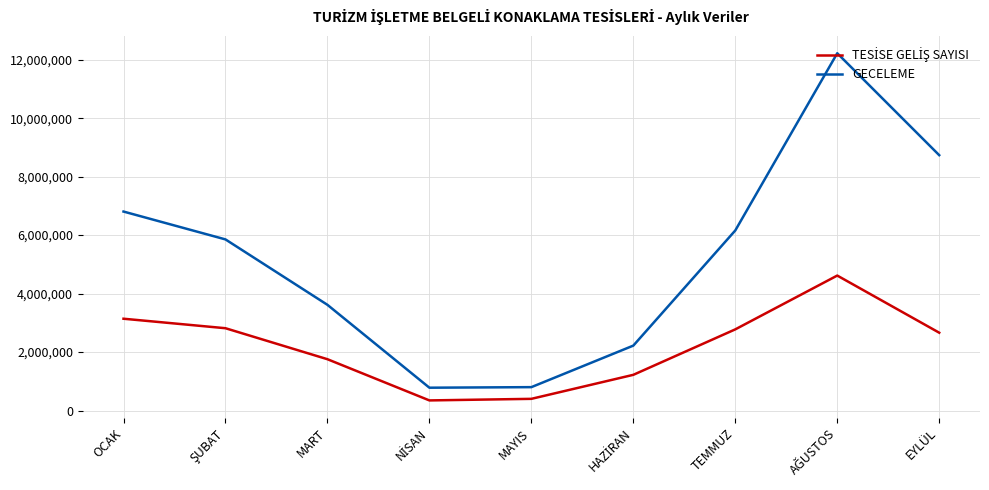

What is the minimum value shown in the chart?

346964